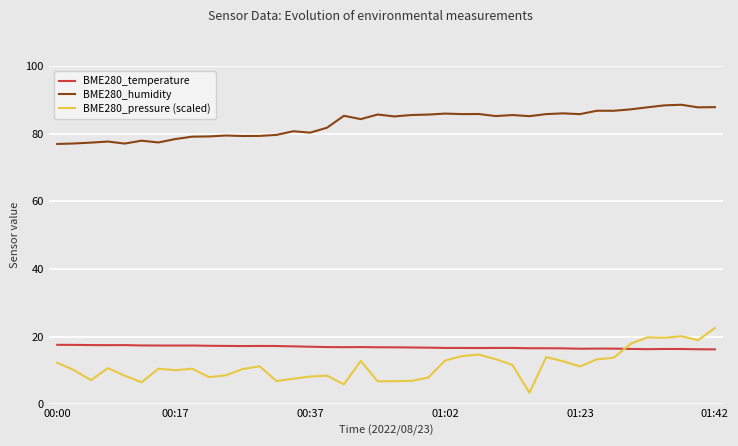

What is the difference between the maximum and minimum values in the BME280_humidity series?

11.6